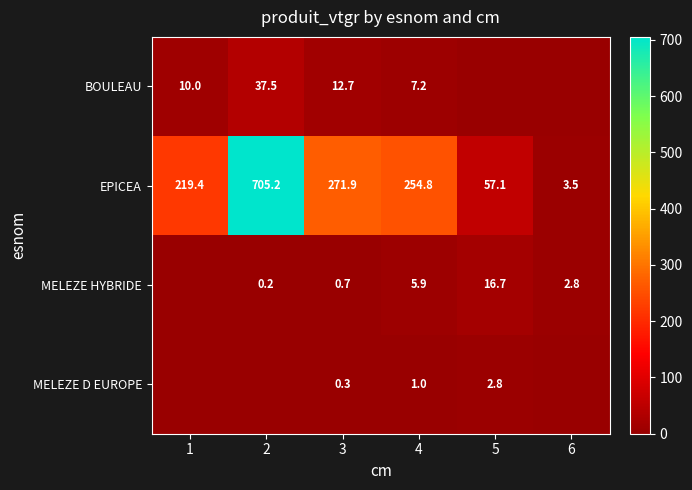

Rank the series at 4 from highest to lowest value.

EPICEA, BOULEAU, MELEZE HYBRIDE, MELEZE D EUROPE